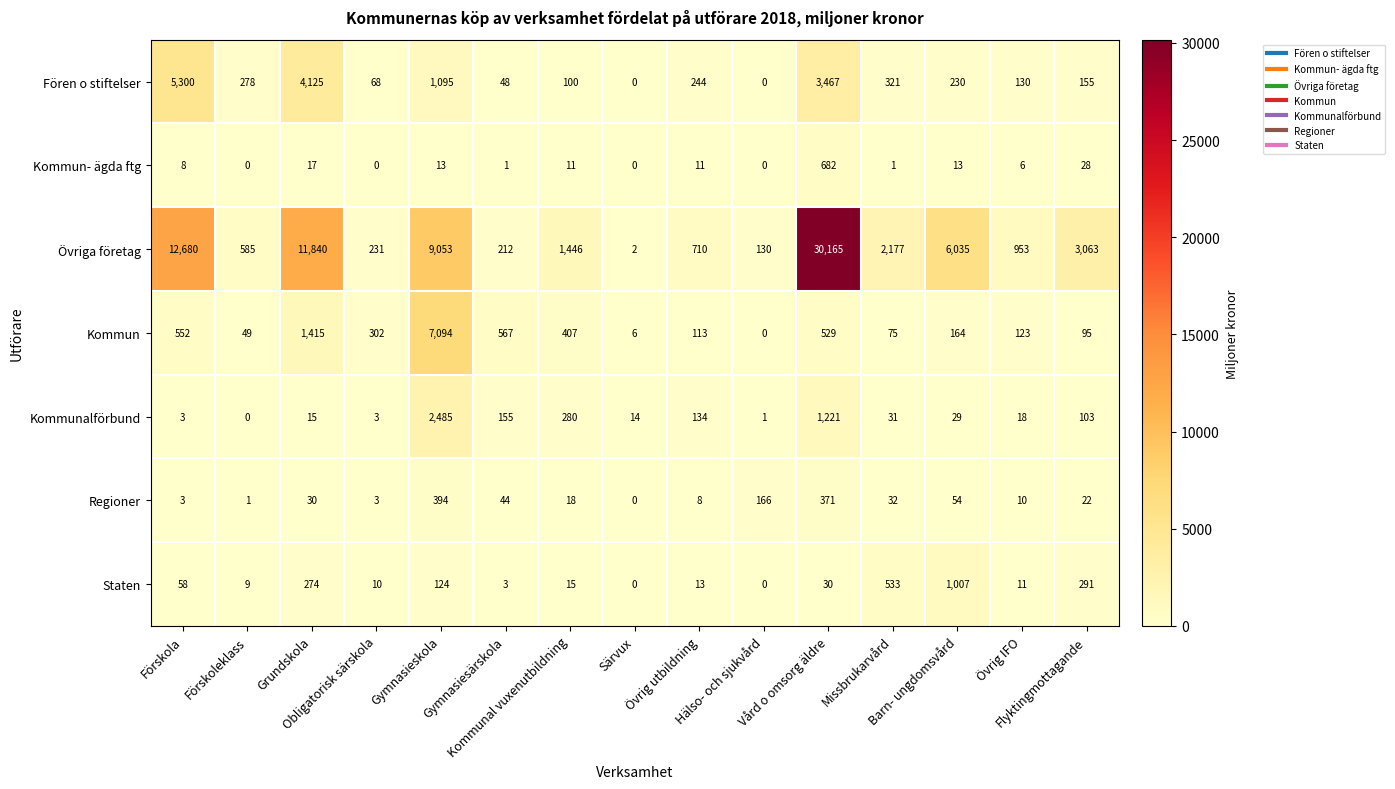

What is the average value of the Kommunalförbund series?

299